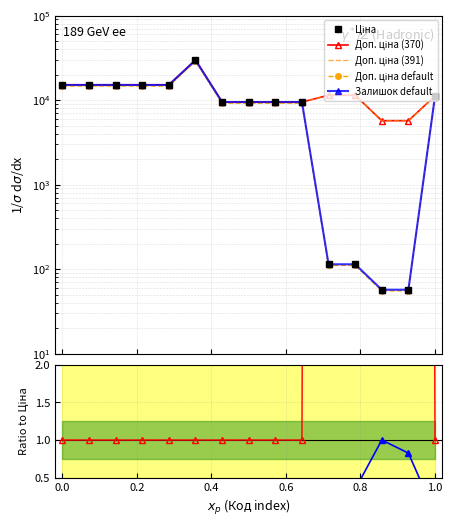

True or false: Ціна and Залишок cross at least once.

False